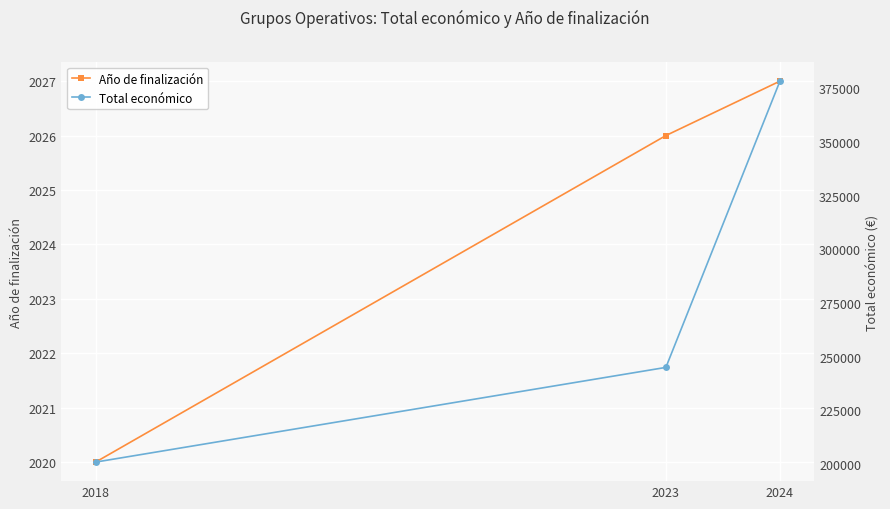

True or false: Total económico has a value of 544682.9 at 2024.

False